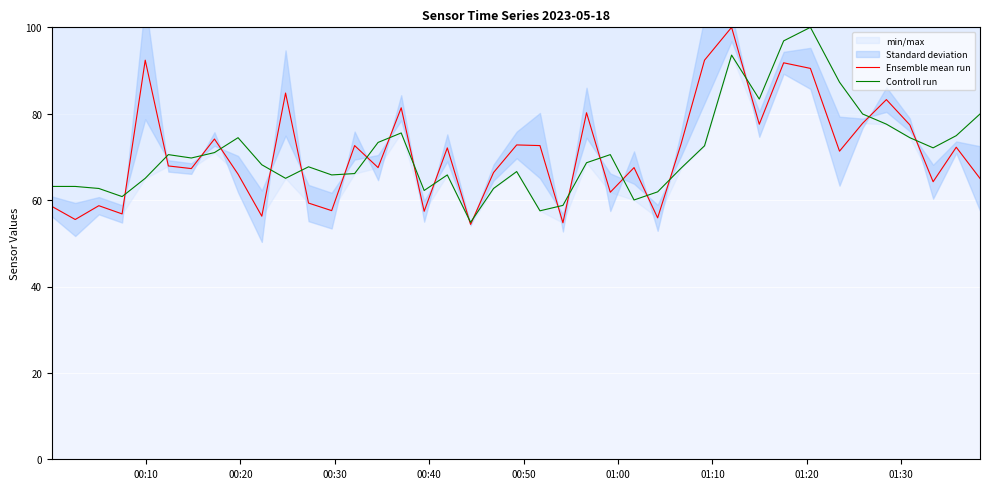

What is the lowest value of the Ensemble mean run series?

54.4